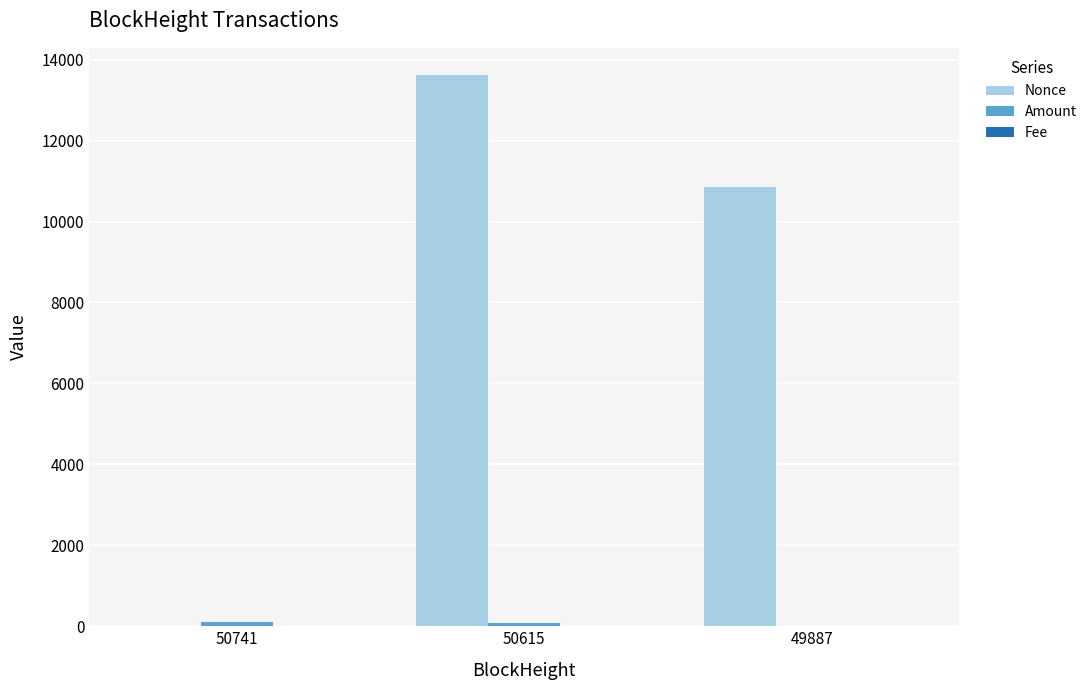

At which category is the sum across all series the highest?

50615